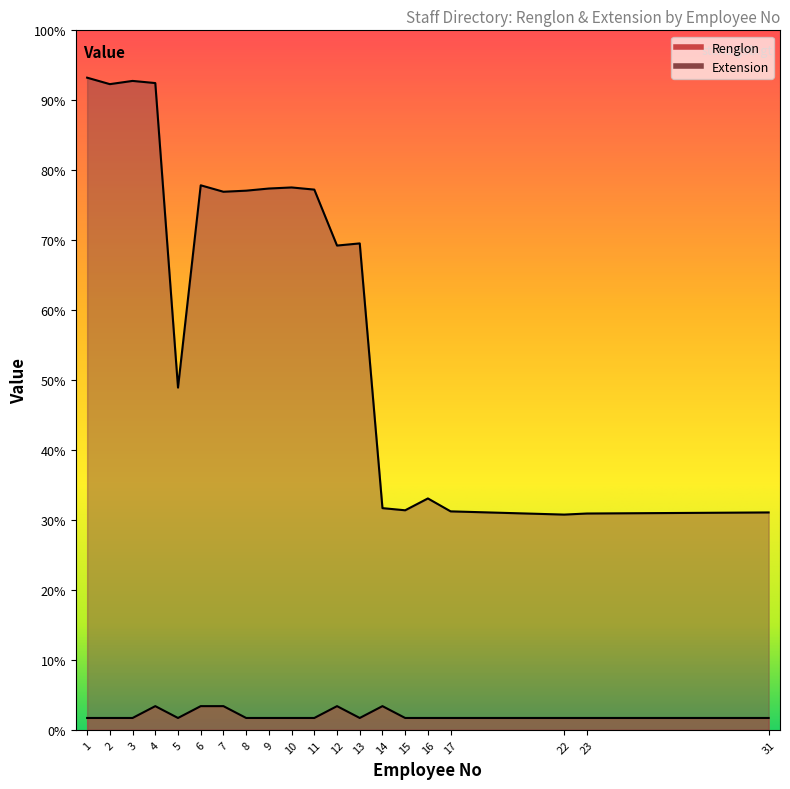

The value of Renglon at 1 is 19. True or false?

False